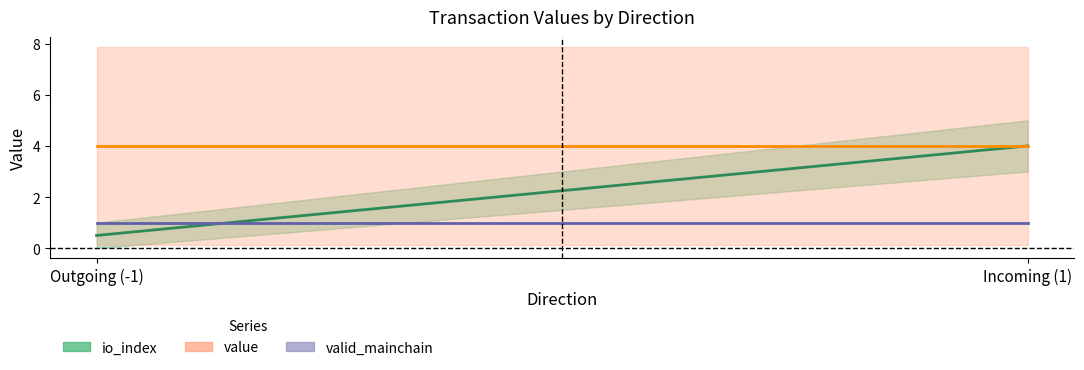

Does the chart display data point markers on the line(s)?

No